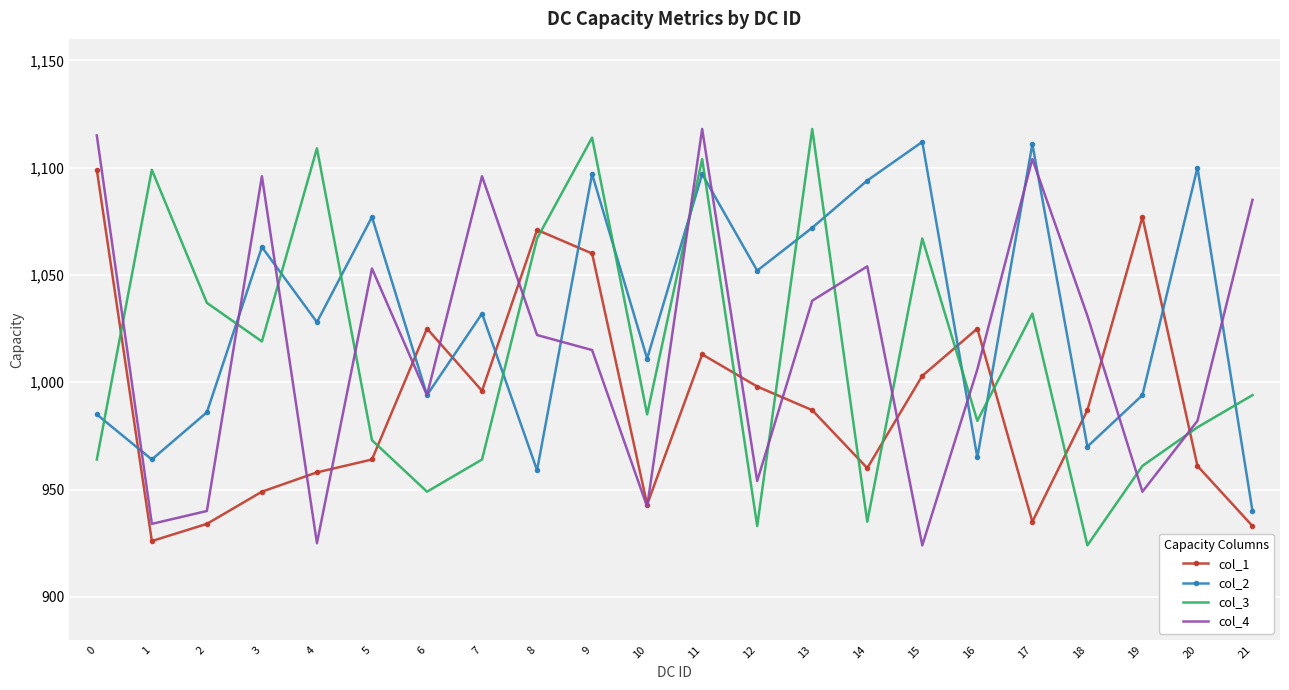

How many times do col_3 and col_1 cross each other?

11